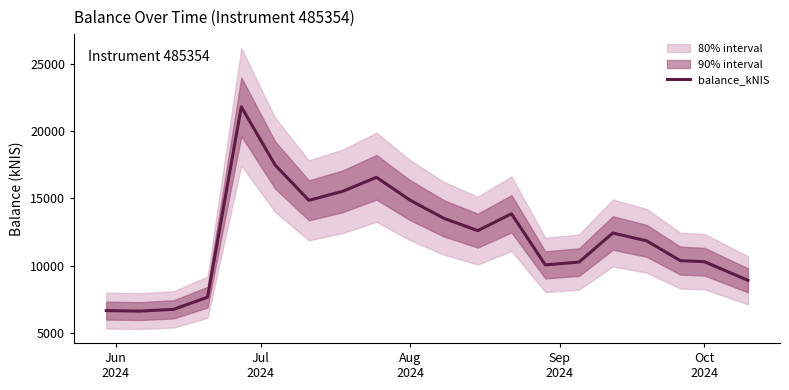

What is the minimum value for balance_kNIS?

6621.8